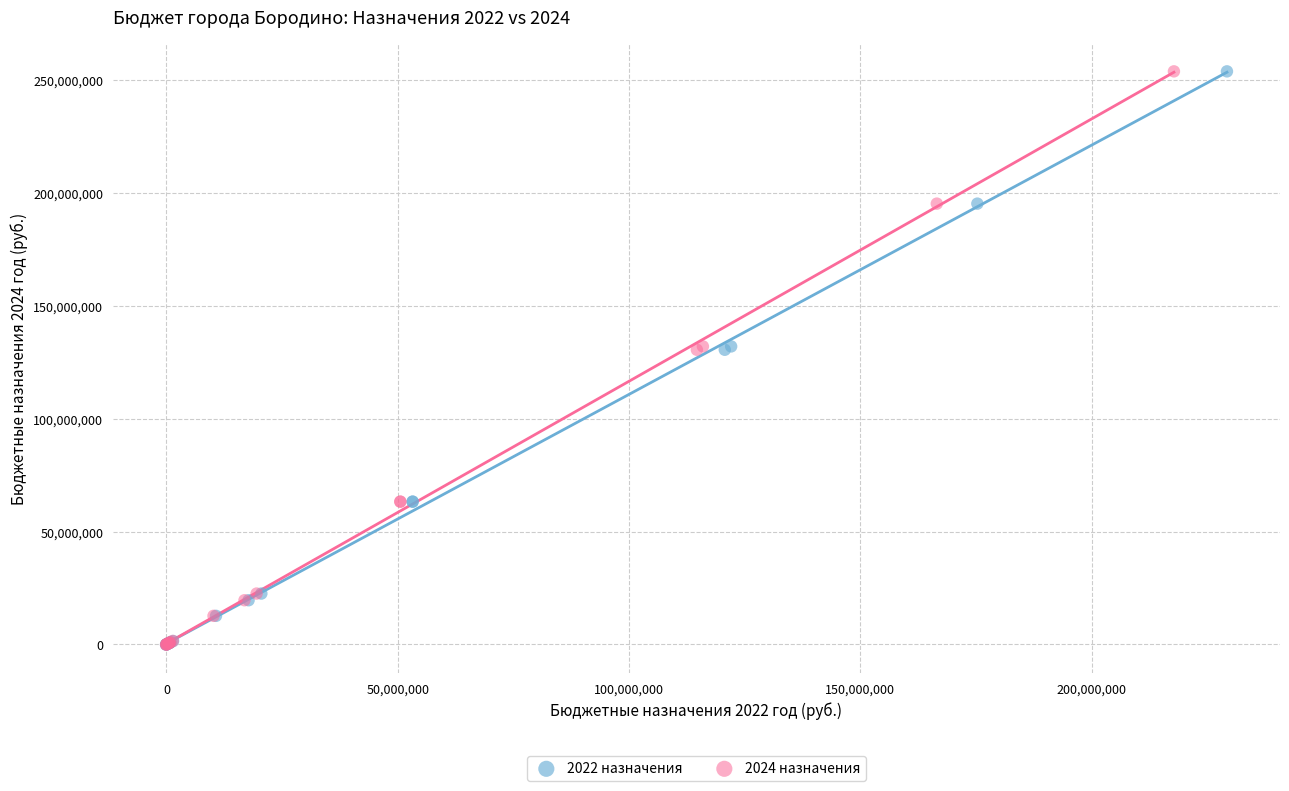

What are all the series names shown in the legend?

2022 назначения, 2024 назначения